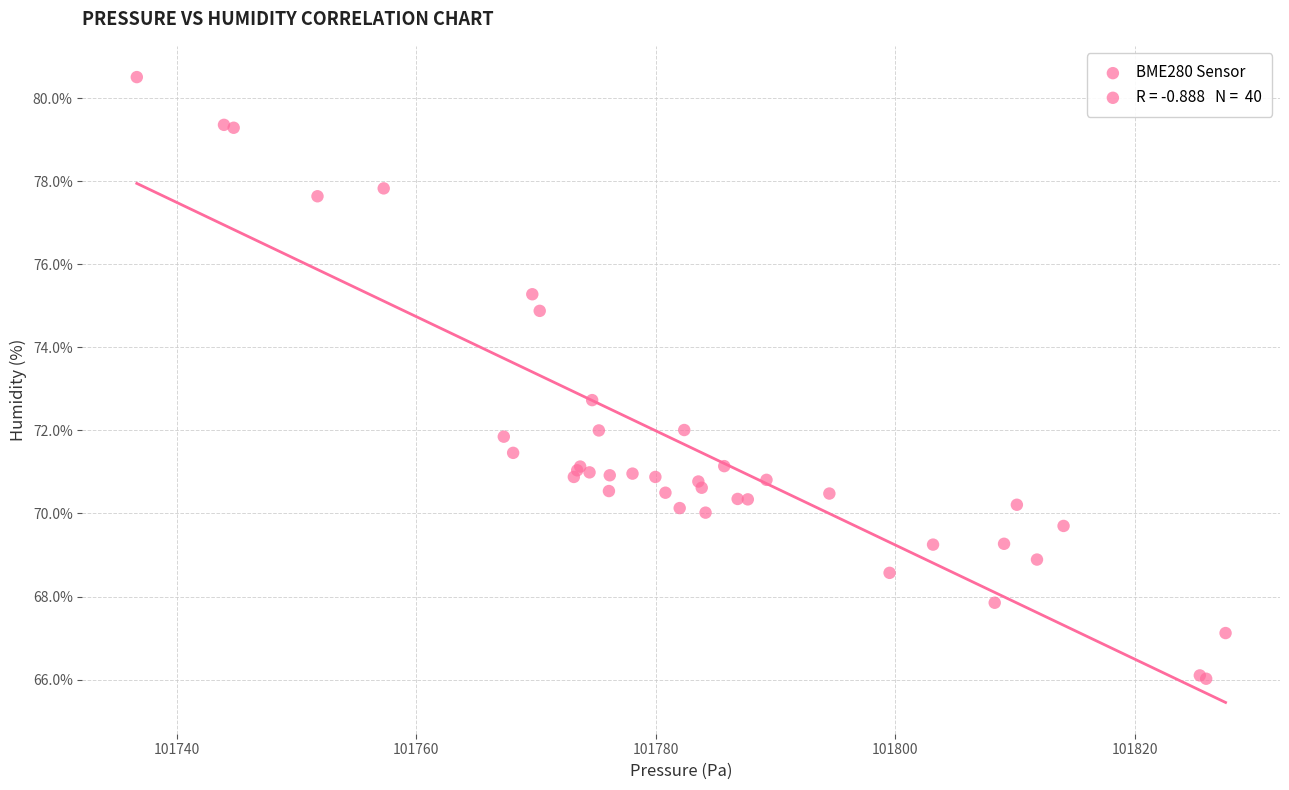

What Y value in the scatter plot is closest to 73?

72.7